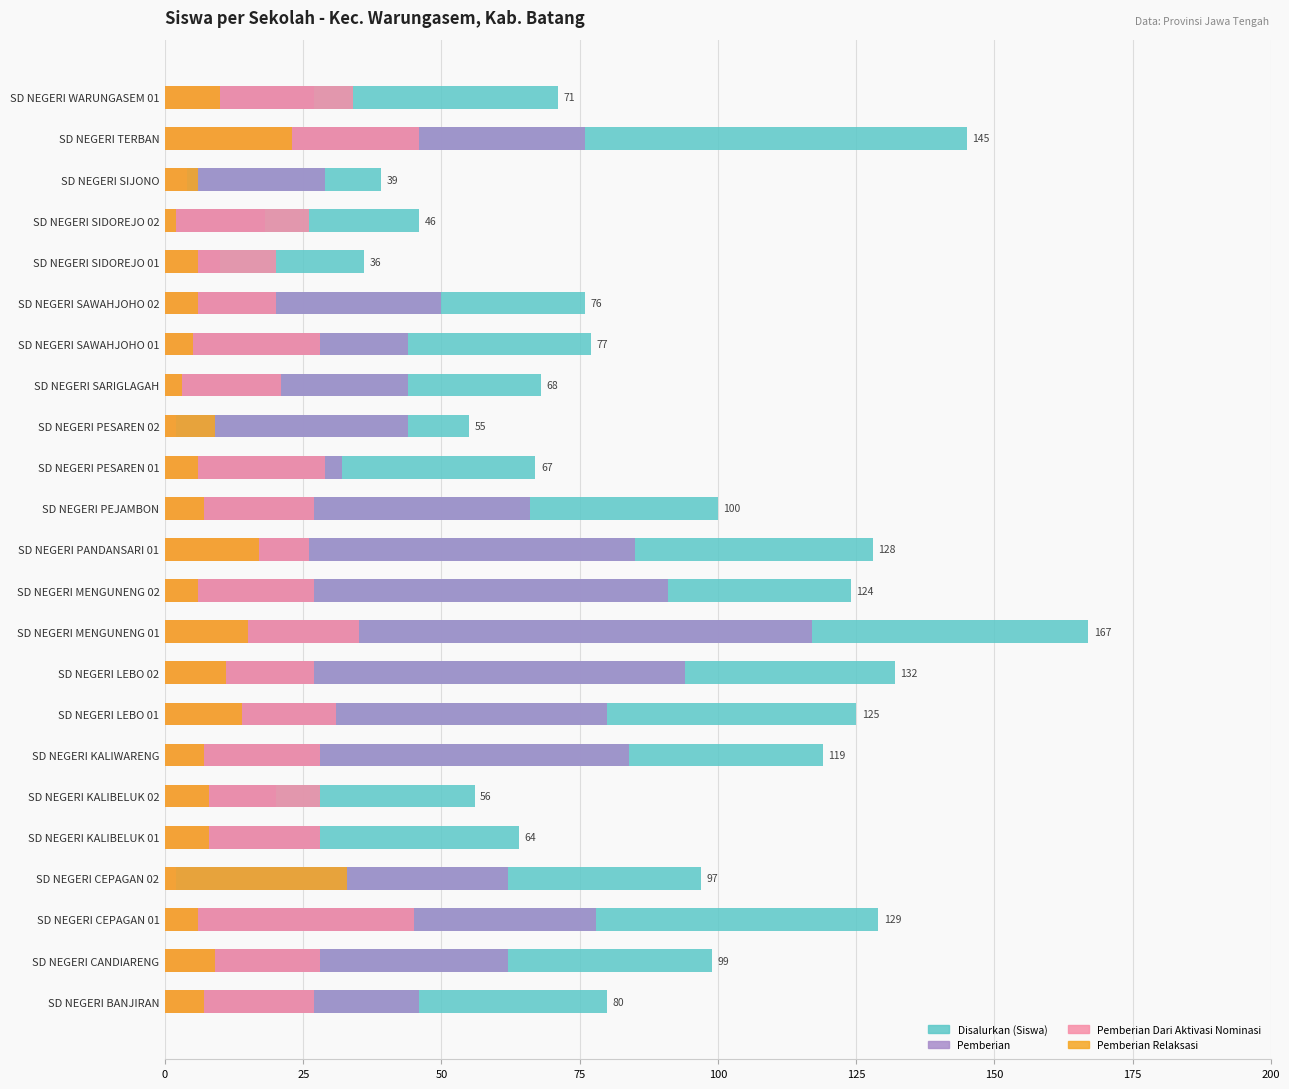

Between SD NEGERI WARUNGASEM 01 and SD NEGERI PESAREN 01, which is larger?

SD NEGERI WARUNGASEM 01